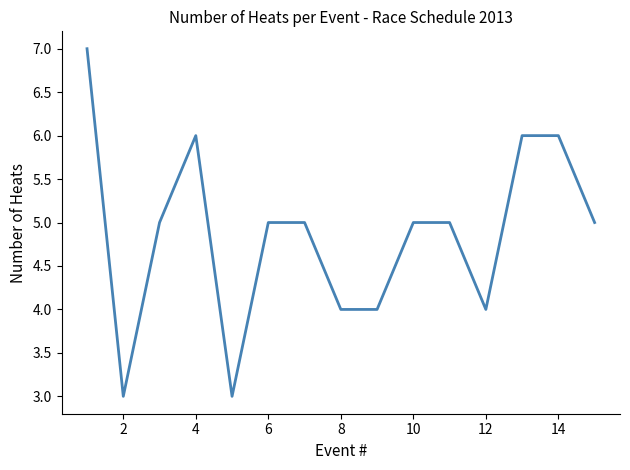

What is the minimum value shown in the chart?

3